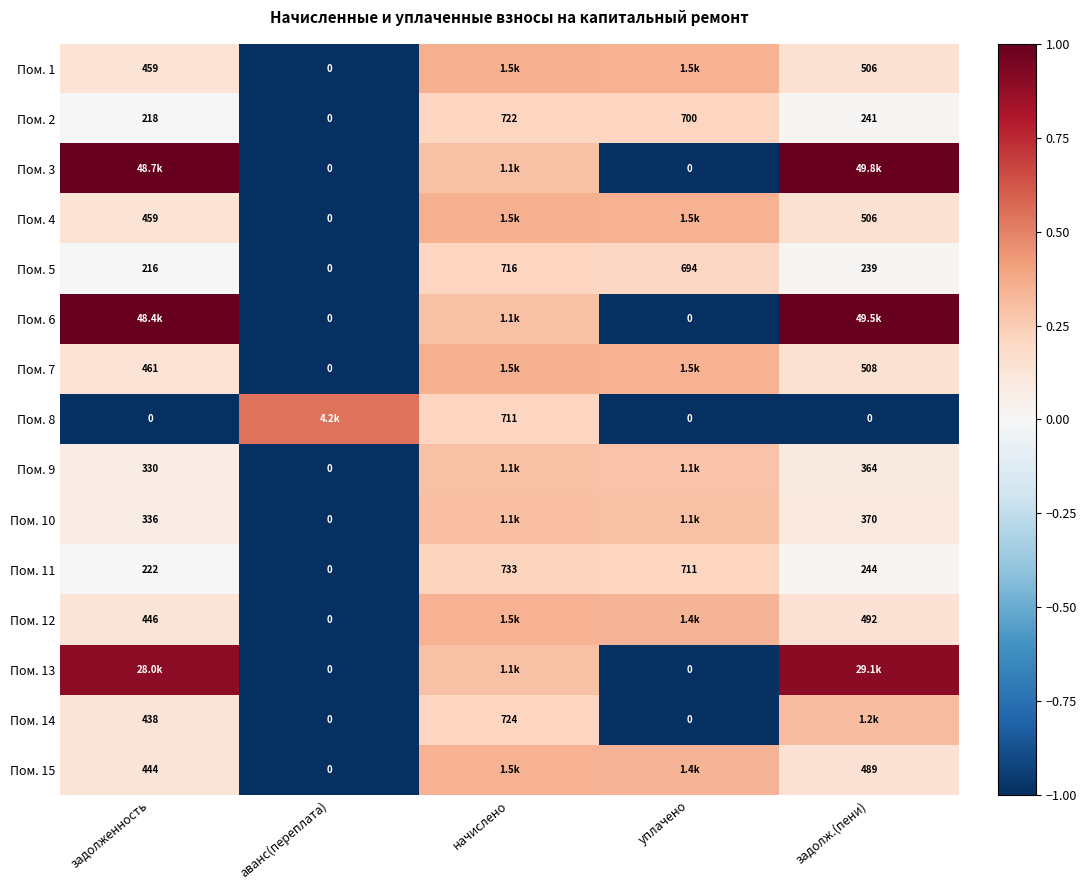

At which label does Пом. 11 first exceed 244?

начислено